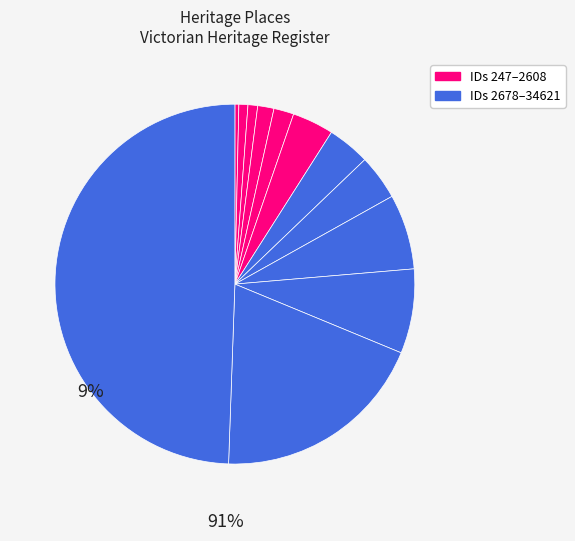

Count the number of slices in the pie.

12